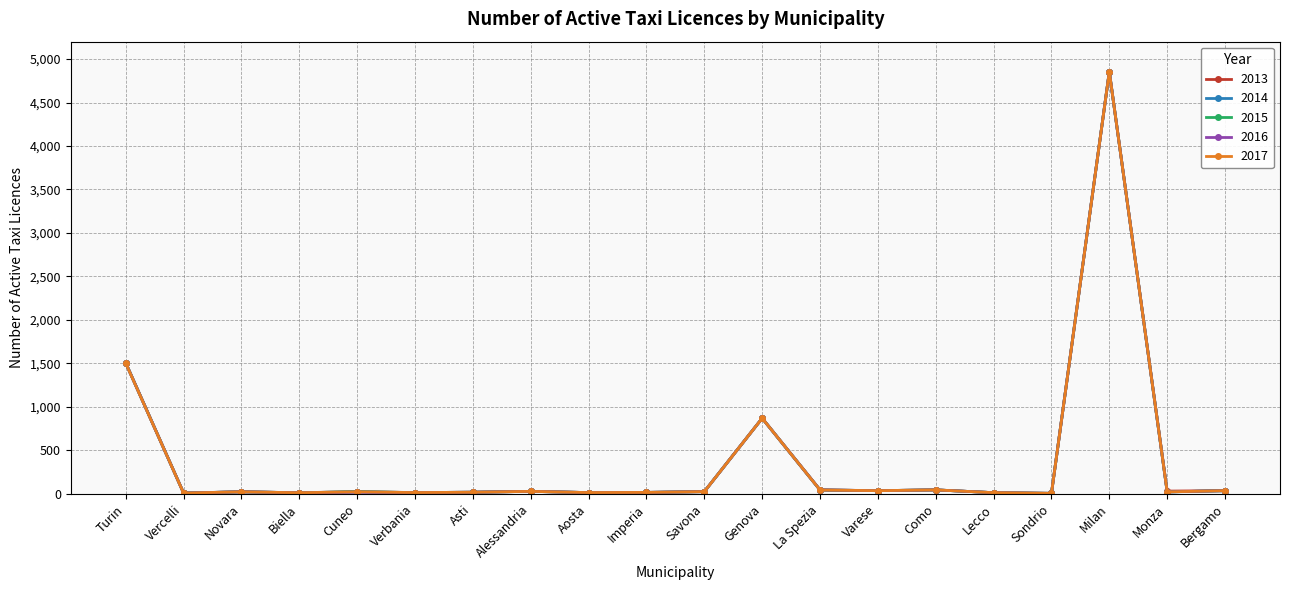

At which category is the sum across all series the highest?

Milan